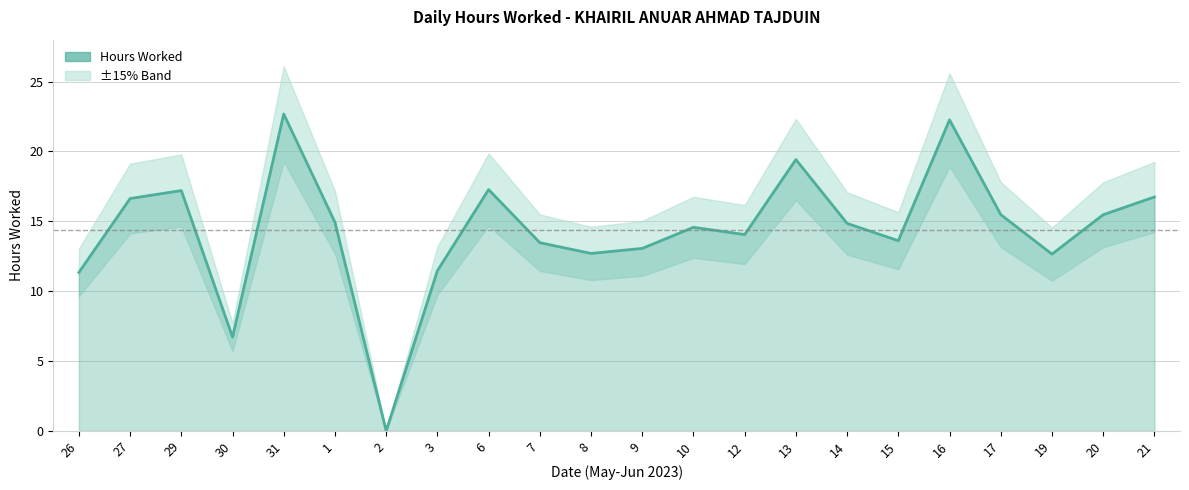

The chart shows a value of 22.1 at 17. True or false?

False